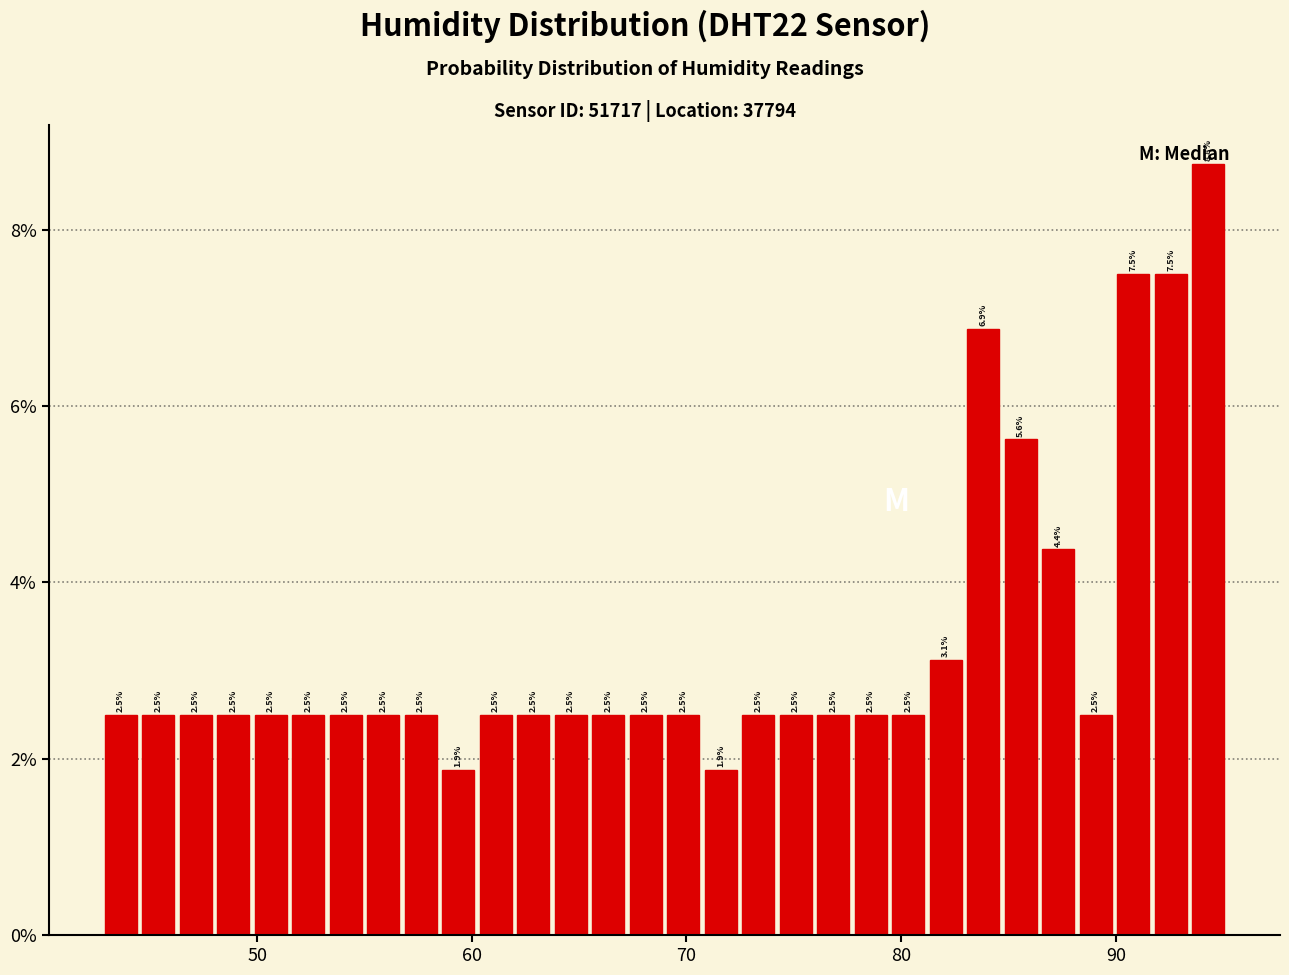

Around what value on the x-axis is the tallest bar? Give the approximate position of its centre, as read against the axis.

94